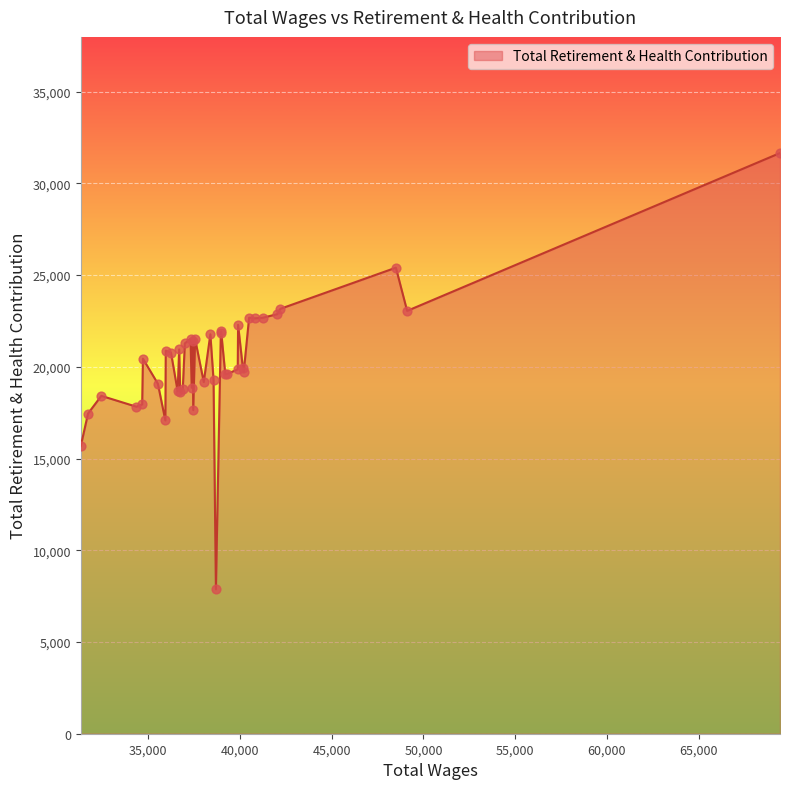

What is the difference between the maximum and minimum values?

23780